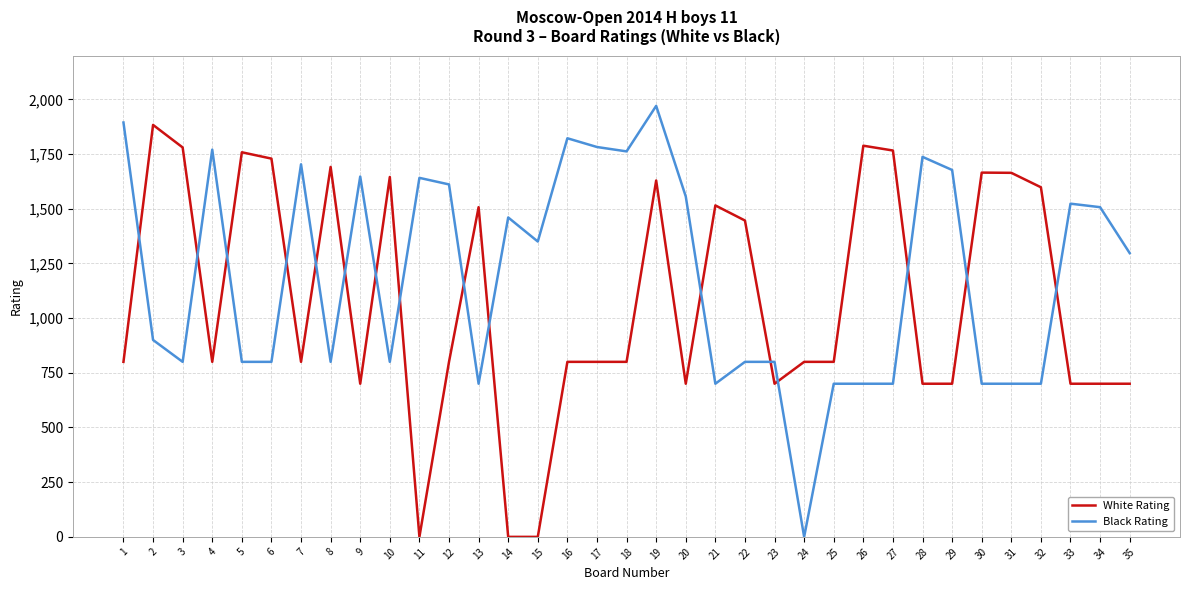

At which label does Black Rating reach its peak?

19